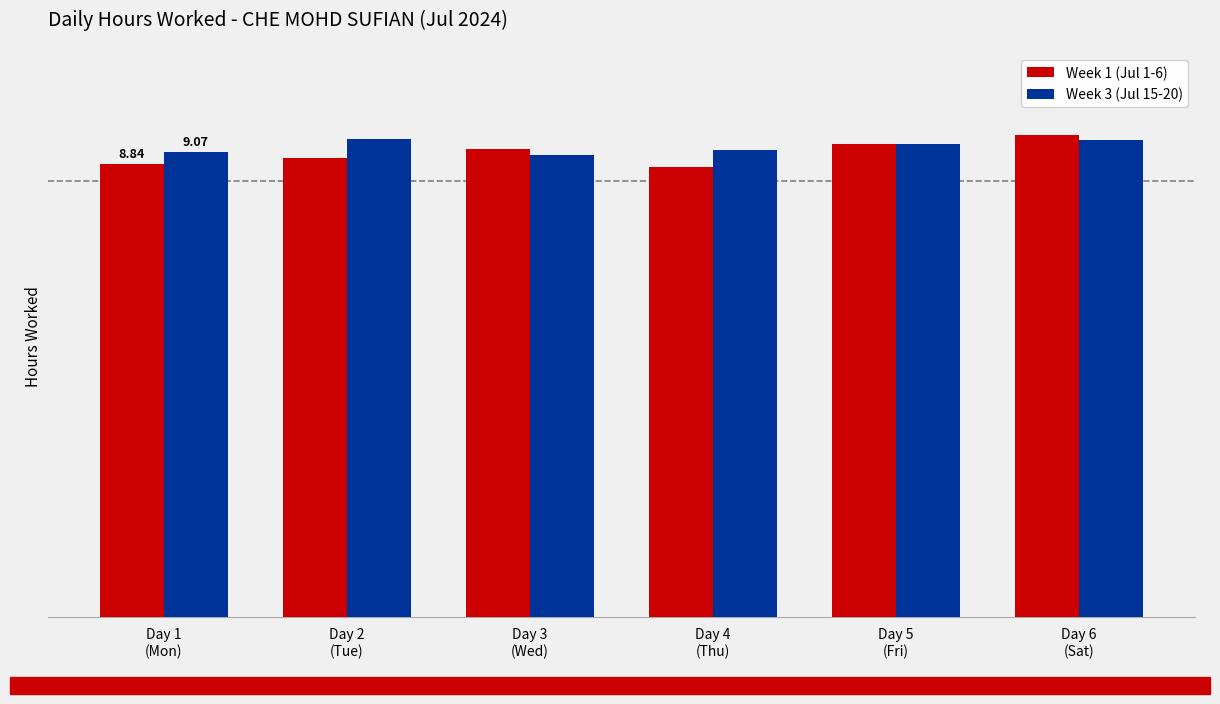

At Day 6
(Sat), list the series in order from smallest to largest.

Week 3 (Jul 15-20), Week 1 (Jul 1-6)